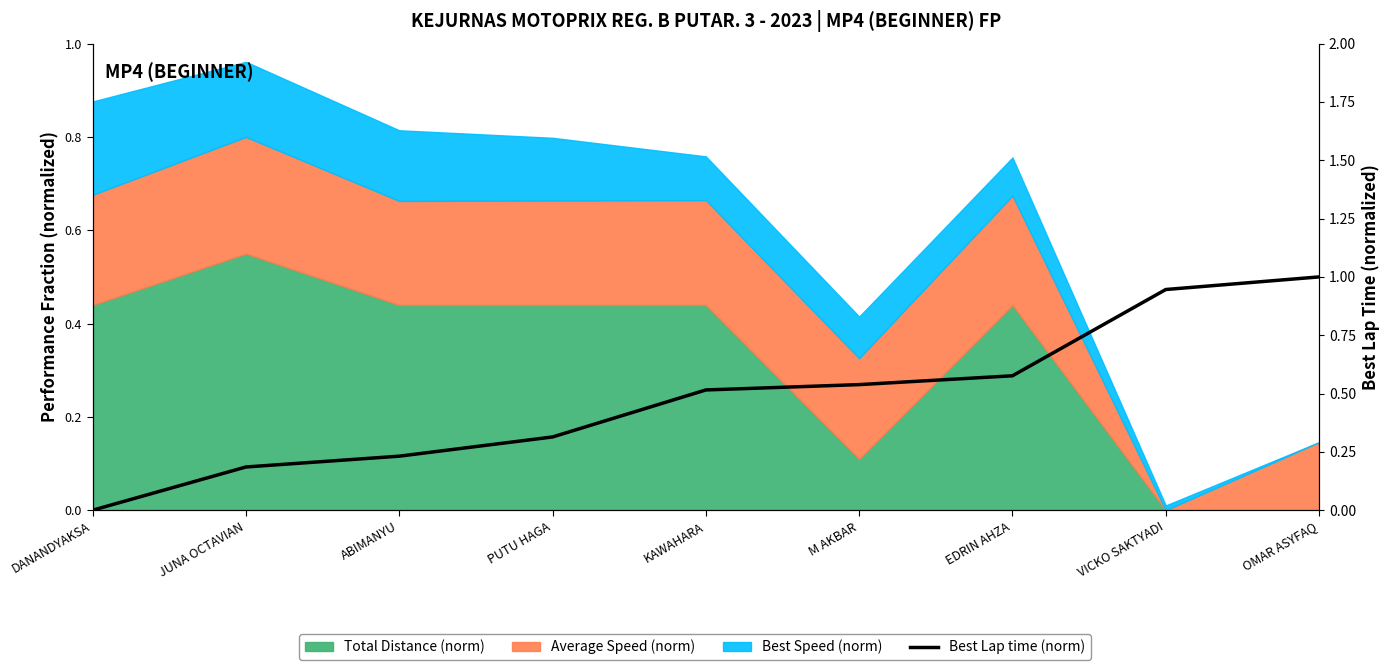

Does the chart have visible grid lines?

No